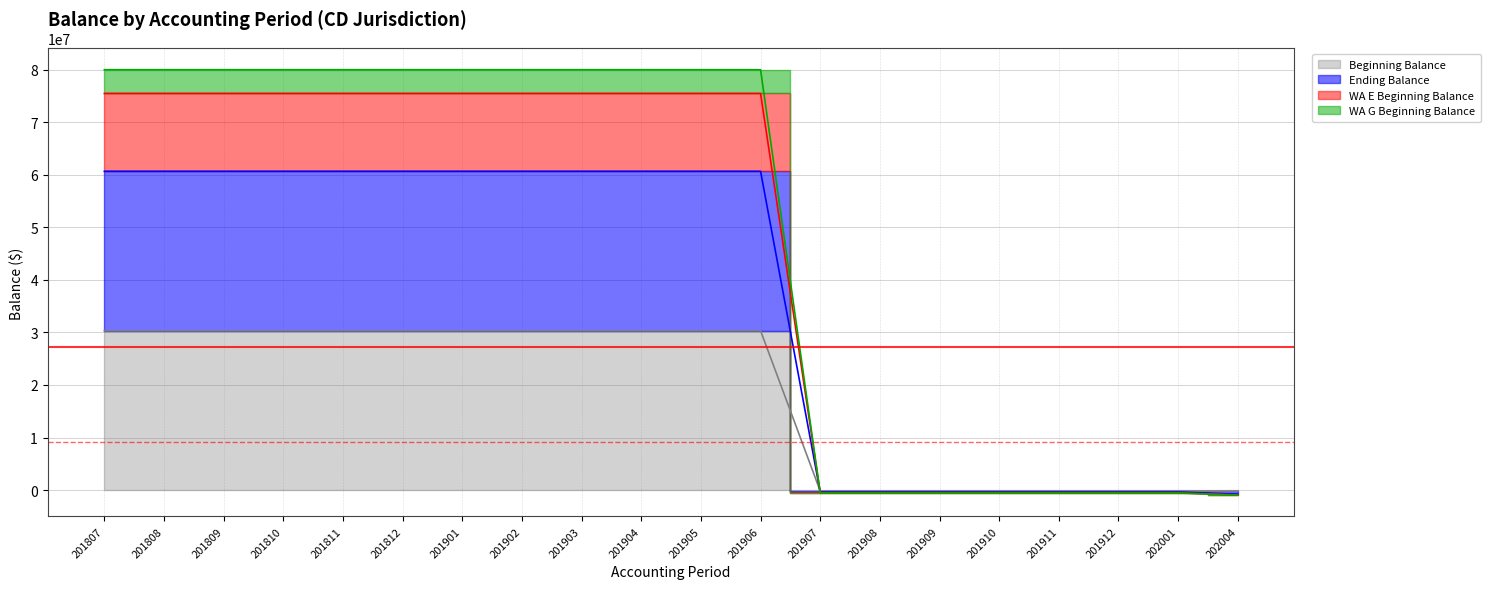

True or false: WA E Beginning Balance has a value of 110295493.9 at 201807.

False